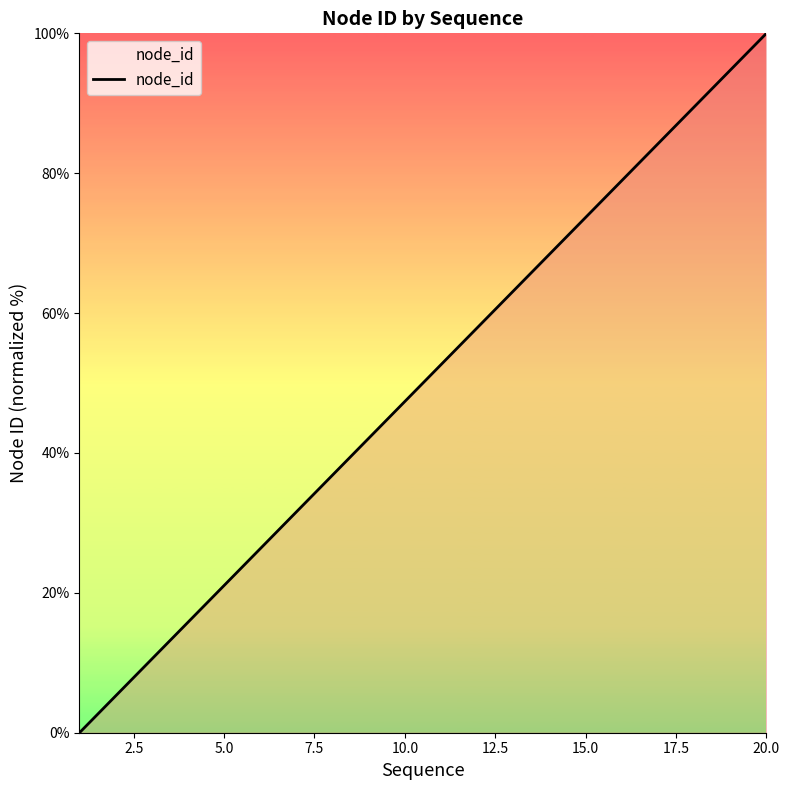

What is the greatest value displayed?

100.0